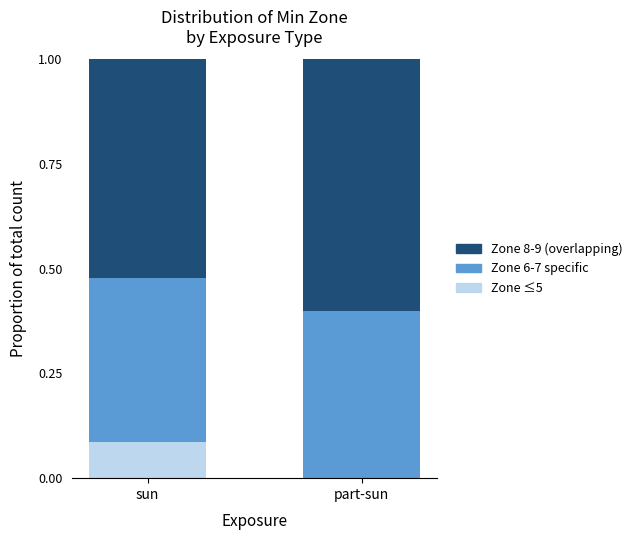

What is the total value across all series at sun?

1.0